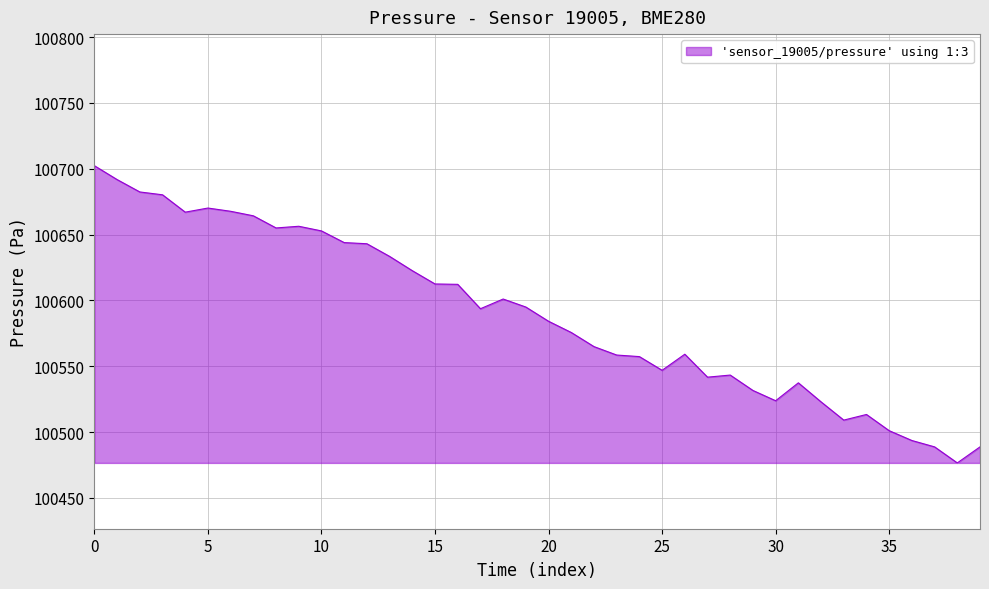

What is the maximum value shown in the chart?

100702.3